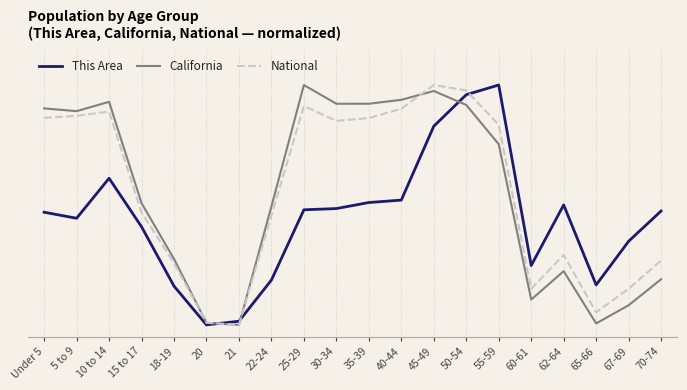

Is the value of California at 30-34 greater than the value of National at 21?

Yes